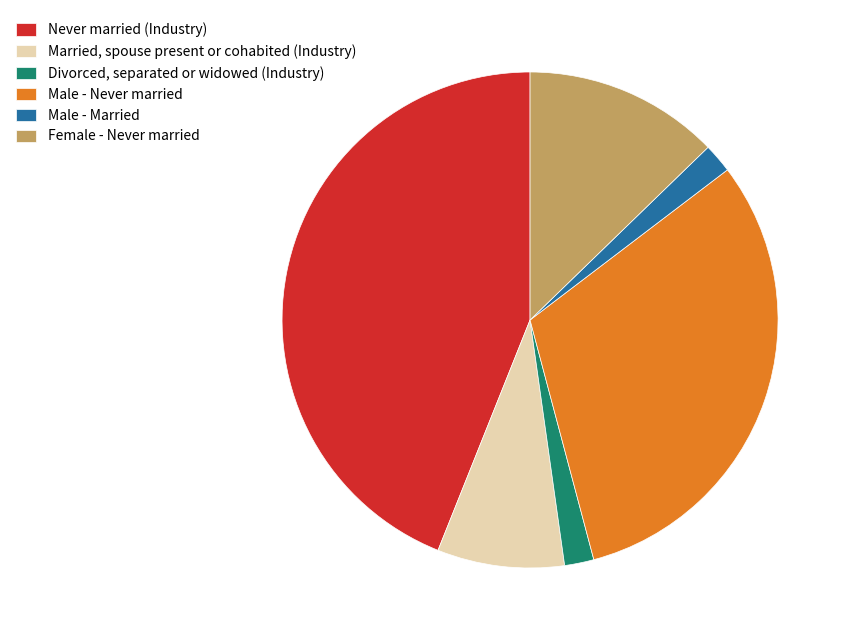

Combined, do Married, spouse present or cohabited (Industry) and Male - Never married account for over 50%?

No